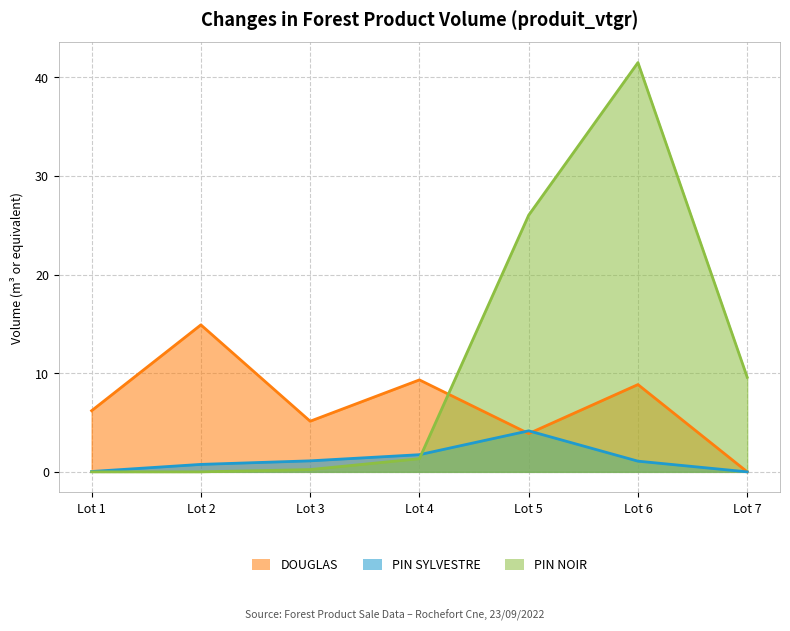

How many series are shown in this chart?

3